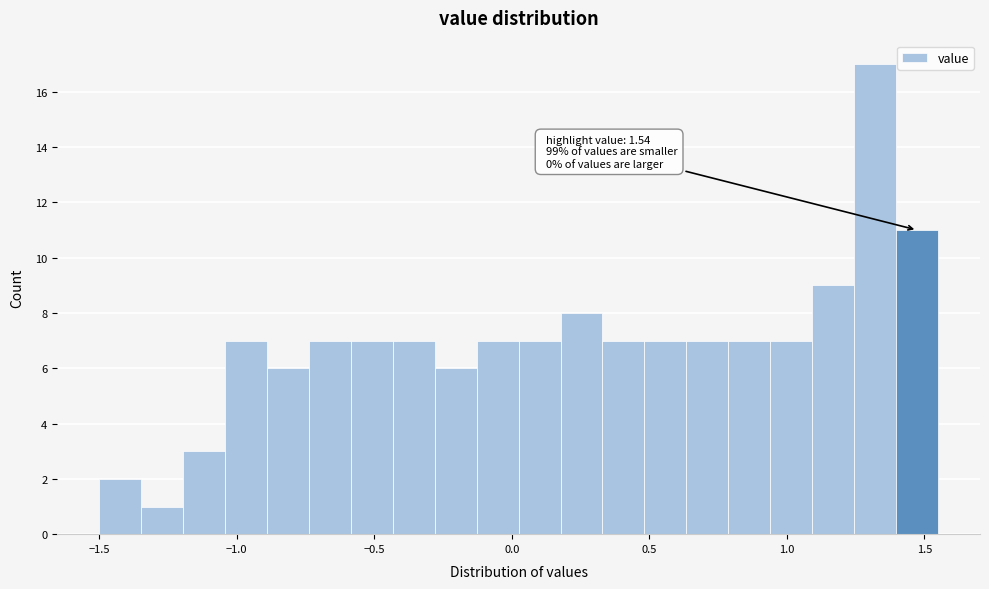

Read against the x-axis, roughly where is the centre of the tallest bar?

1.30